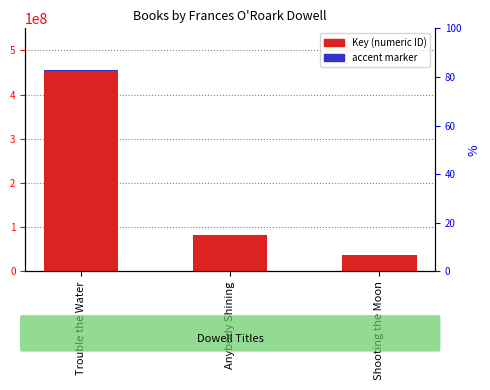

List the labels in order of Key (numeric ID) value, largest first.

Trouble the Water, Anybody Shining, Shooting the Moon